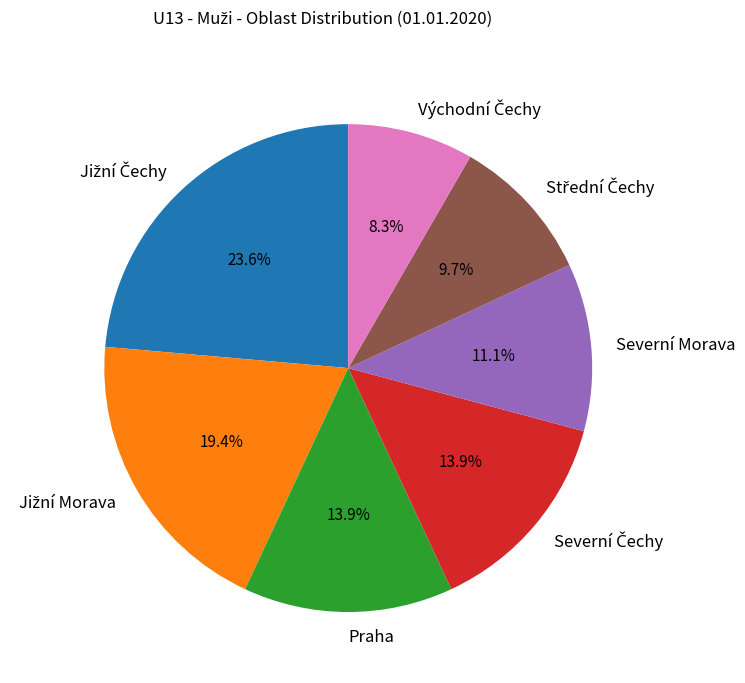

Is there a majority slice in this chart?

No